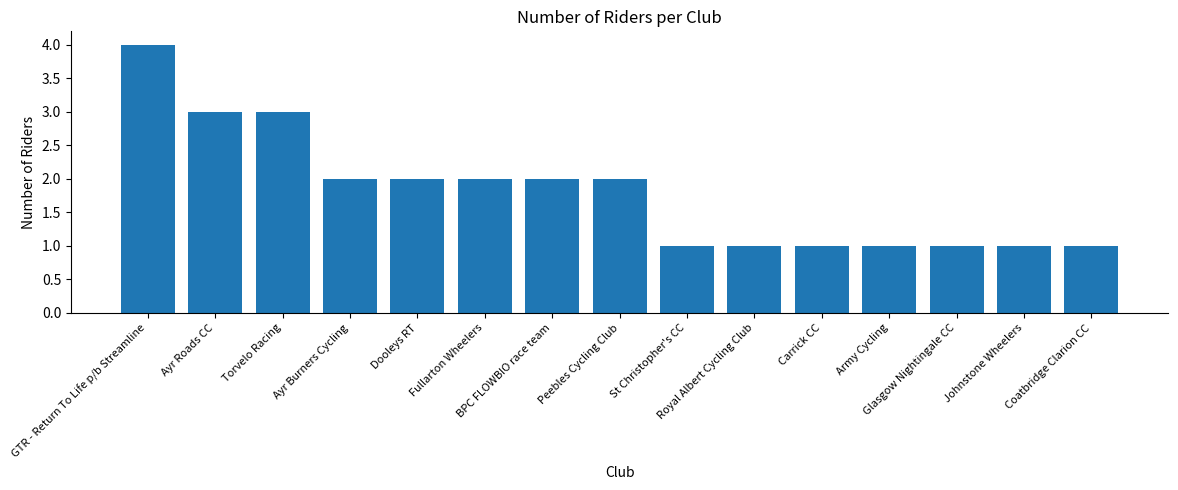

Reading left to right, list all the values displayed in this chart.

4	3	3	2	2	2	2	2	1	1	1	1	1	1	1